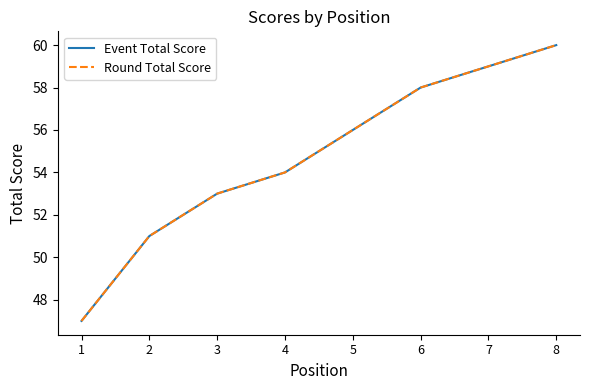

Does the chart have visible grid lines?

No